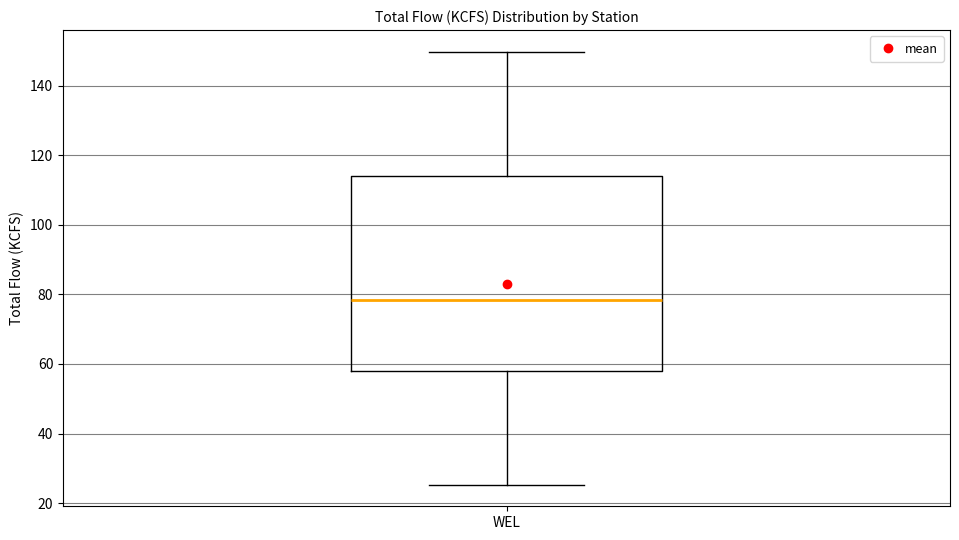

Read this box plot against the y-axis: the position of the median line, the range covered by the box, and the ends of both whiskers. The values are not printed on the chart, so give them approximately, as read against the axis.

median 78, box 58 to 114, whiskers 26 to 150